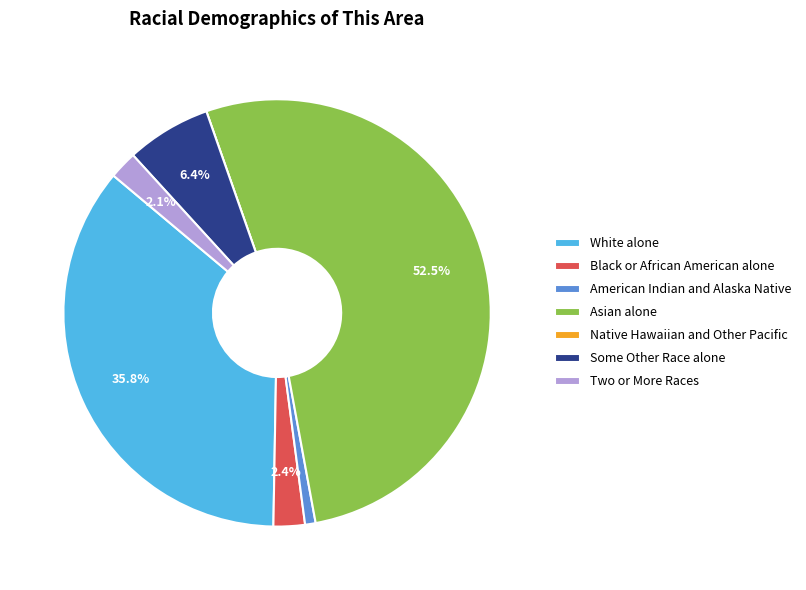

Do White alone and Some Other Race alone together represent more than half of the pie?

No